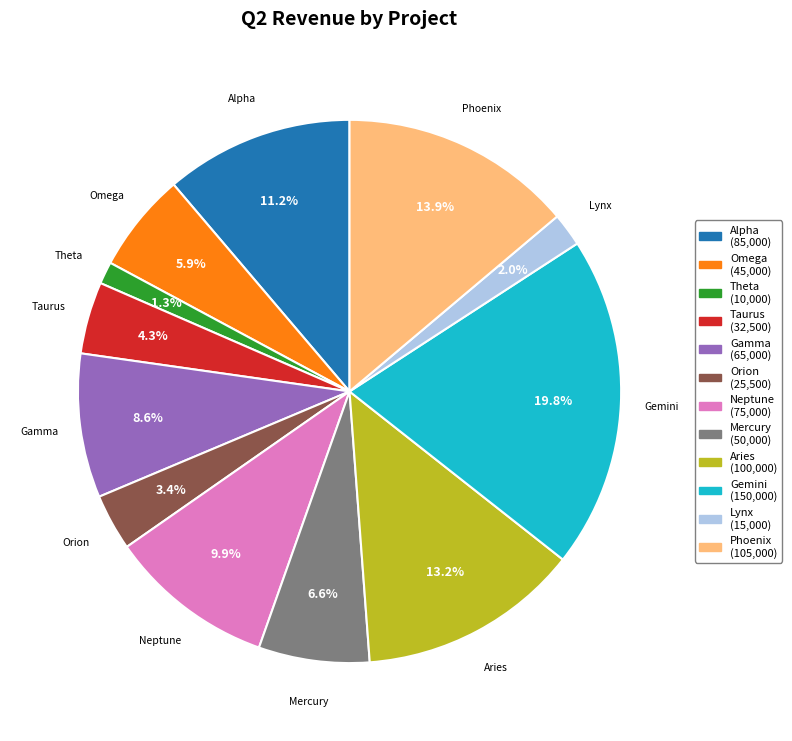

Which slice is the largest?

Gemini